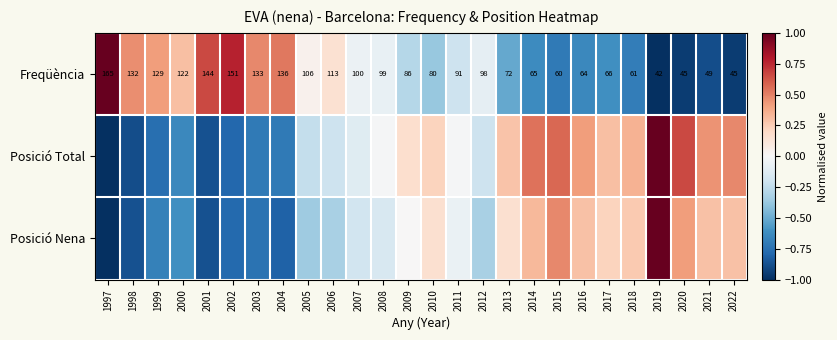

What is the difference between the maximum and second lowest values in the Posició Total series?

1.9